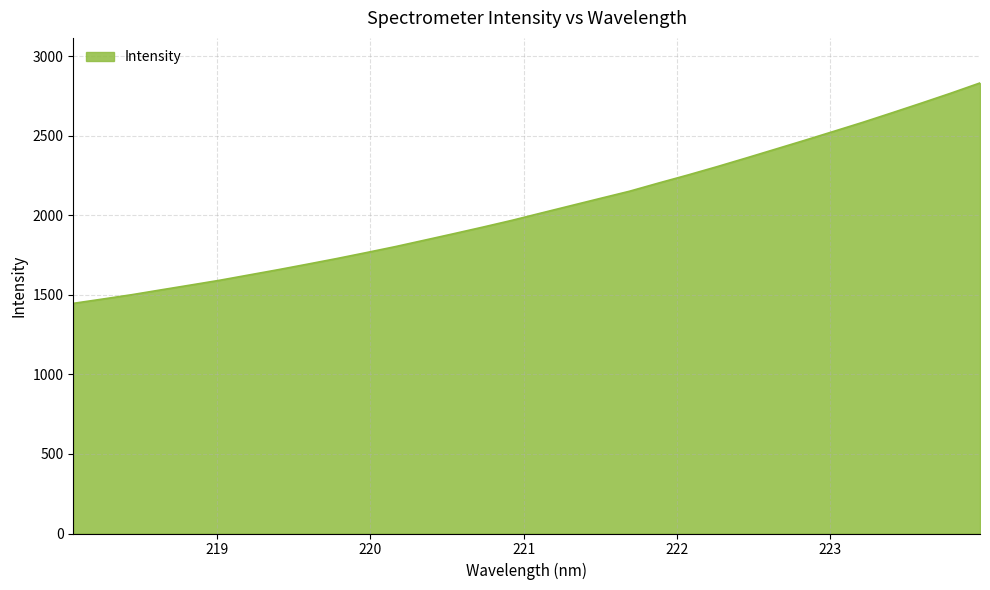

What is the smallest value displayed?

1447.1